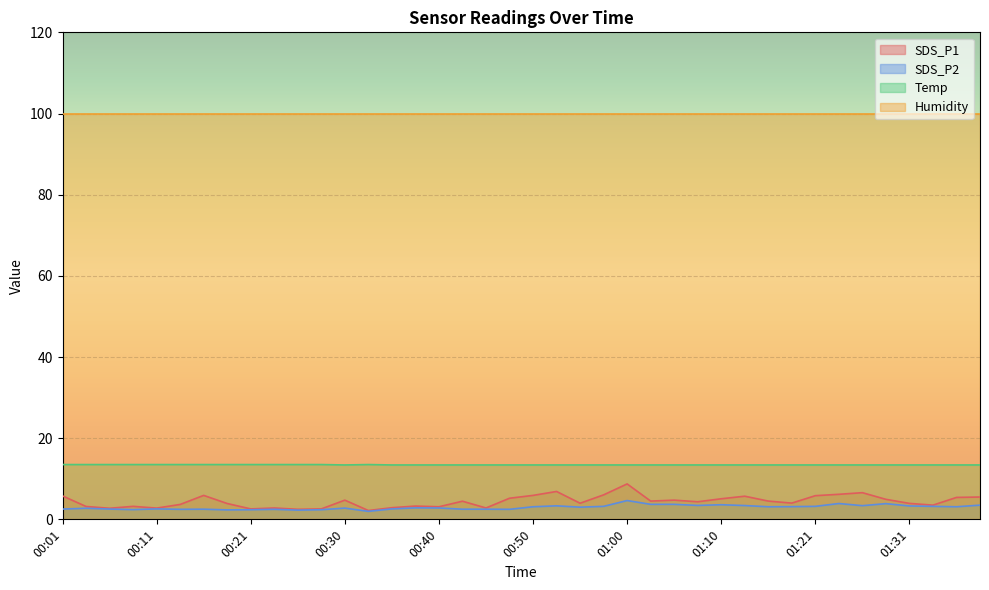

At which category is the sum across all series the highest?

01:00